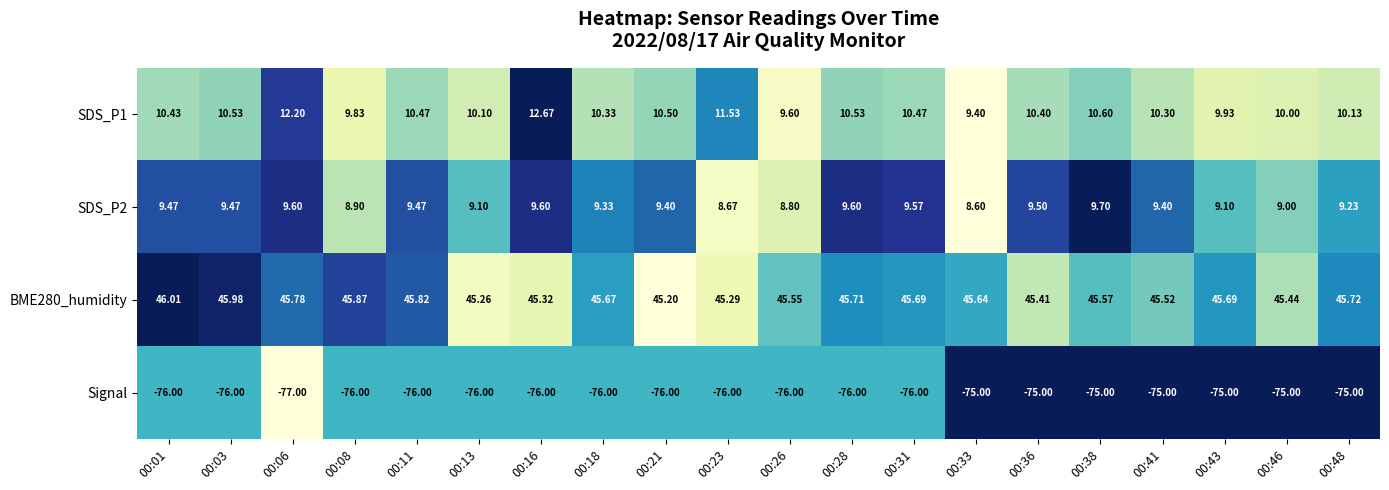

Which series has the largest total across all categories?

BME280_humidity